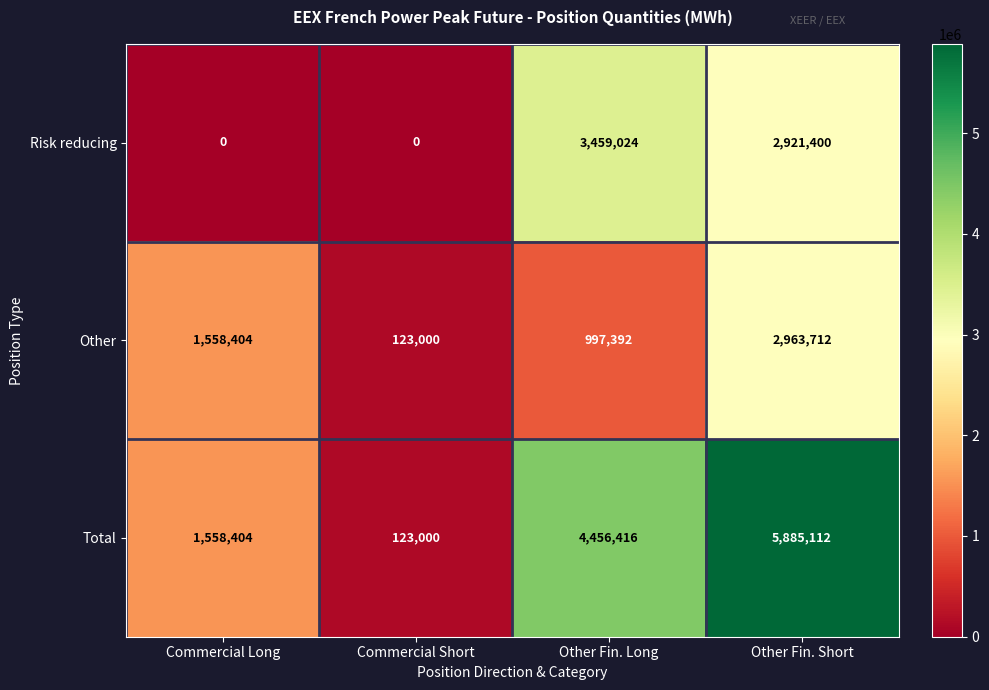

Reading left to right, transcribe all the data shown in this chart.

Risk reducing: Commercial Long=0	Commercial Short=0	Other Fin. Long=3459024	Other Fin. Short=2921400
Other: Commercial Long=1558404	Commercial Short=123000	Other Fin. Long=997392	Other Fin. Short=2963712
Total: Commercial Long=1558404	Commercial Short=123000	Other Fin. Long=4456416	Other Fin. Short=5885112